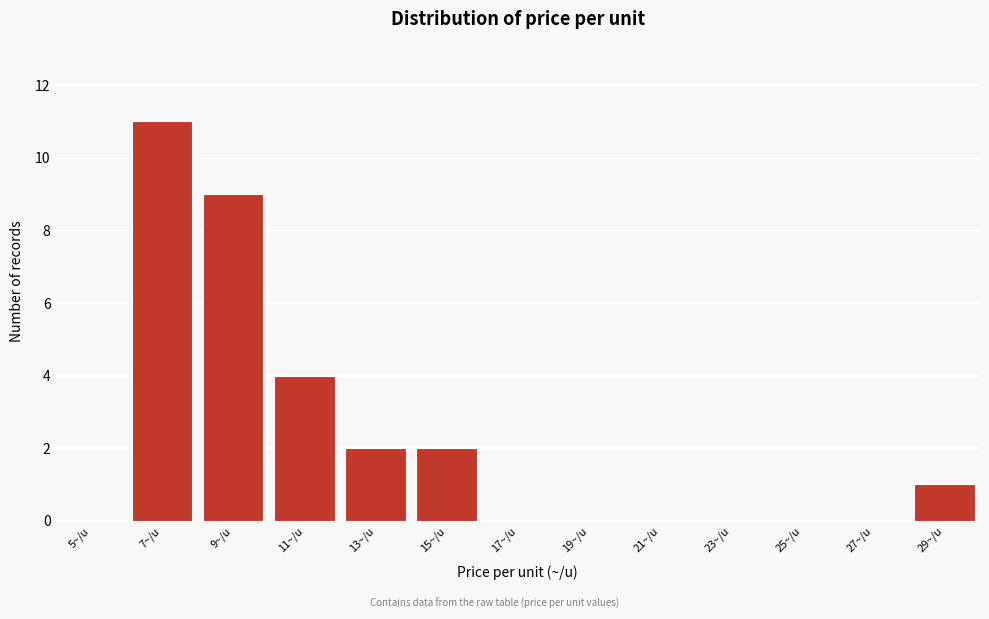

Reading left to right, transcribe all the data shown in this chart.

5~/u=0	7~/u=11	9~/u=9	11~/u=4	13~/u=2	15~/u=2	17~/u=0	19~/u=0	21~/u=0	23~/u=0	25~/u=0	27~/u=0	29~/u=1